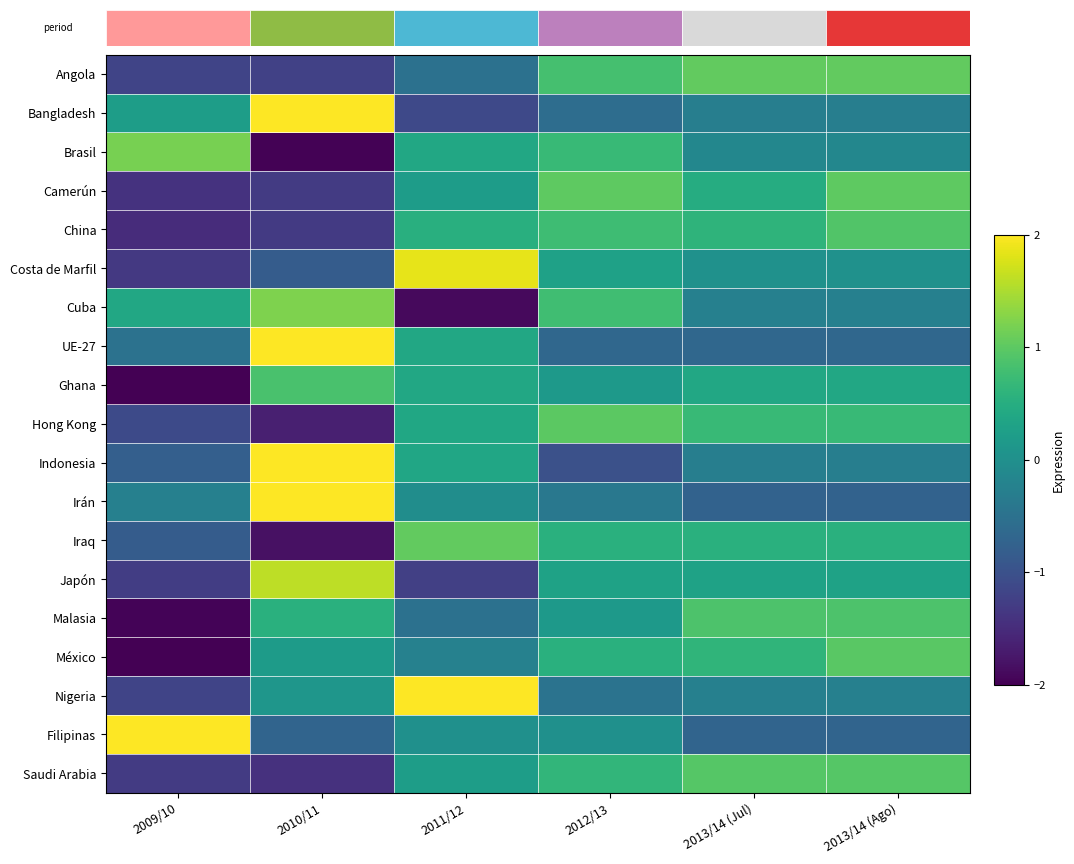

Which series has the largest range (max minus min)?

Nigeria